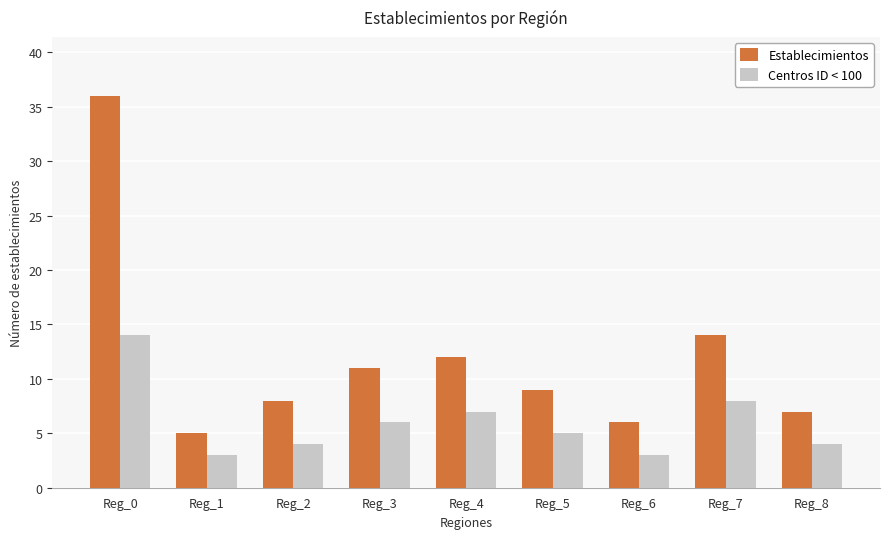

What is the difference between the maximum and minimum values in the Centros ID < 100 series?

11